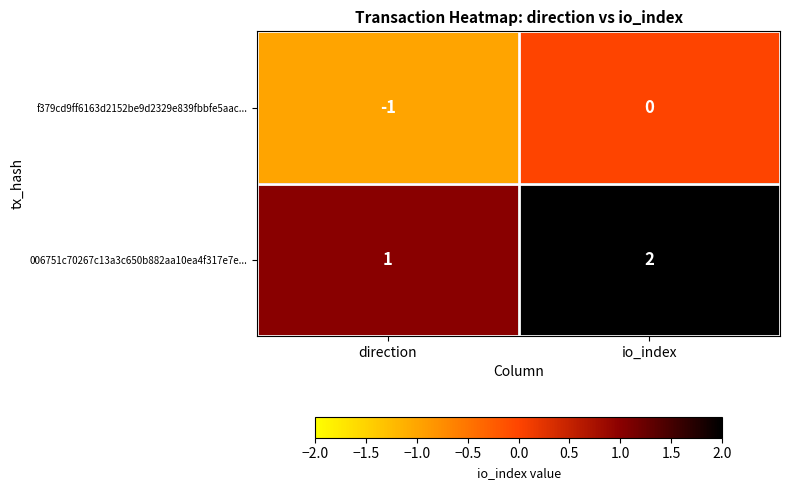

Reading right to left, list all the values displayed in this chart.

f379cd9ff6163d2152be9d2329e839fbbfe5aac...: 0	-1
006751c70267c13a3c650b882aa10ea4f317e7e...: 2	1